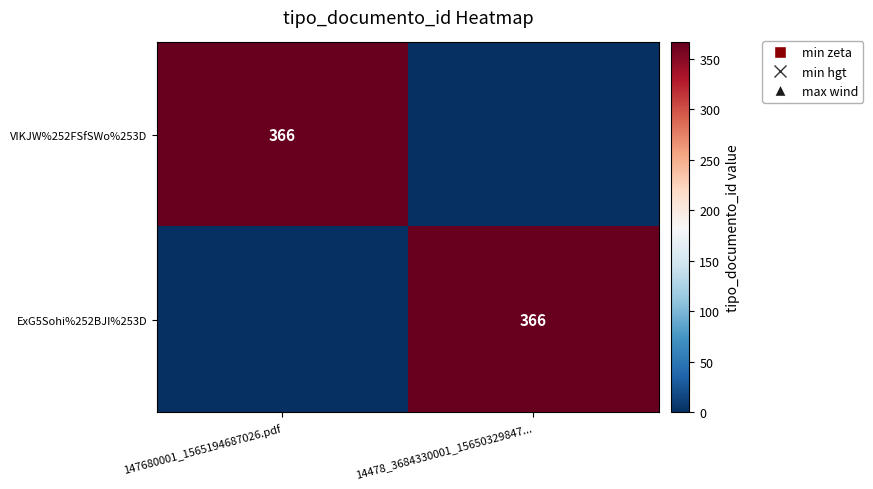

Count the number of categories in the chart.

2